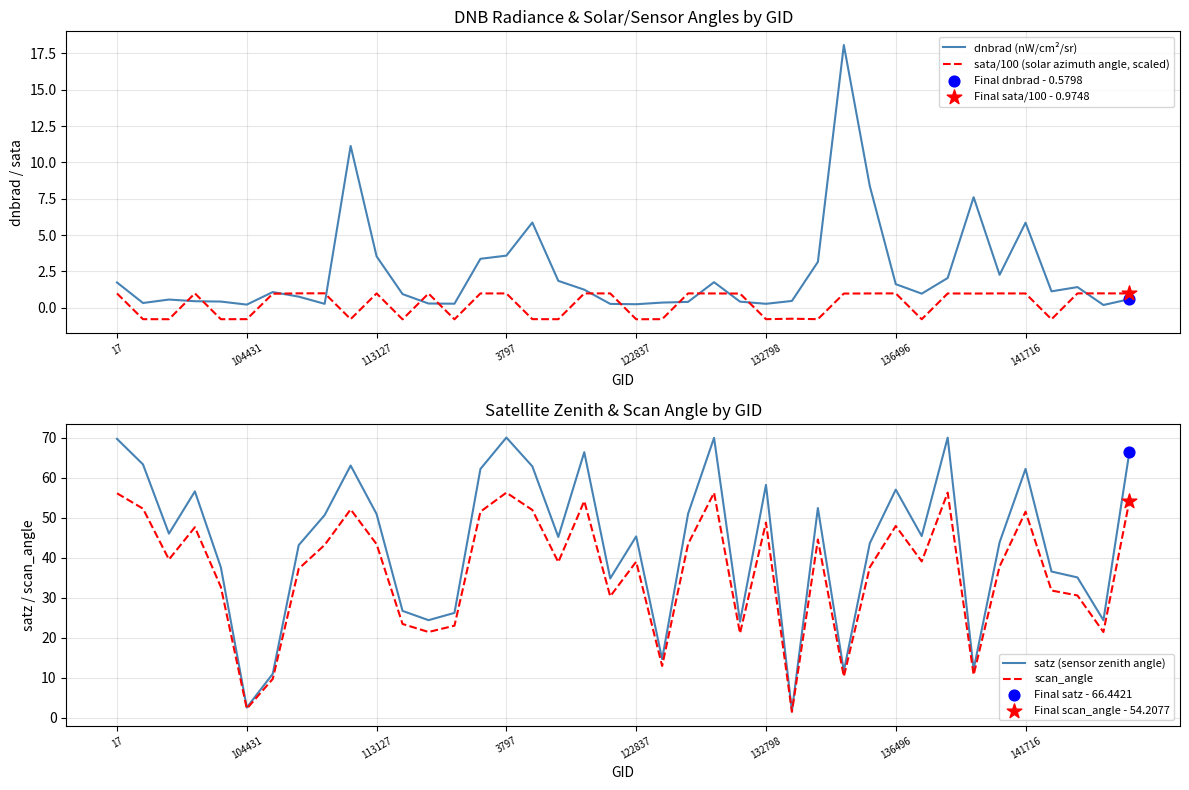

What is the total value across all series at 34?

84.9